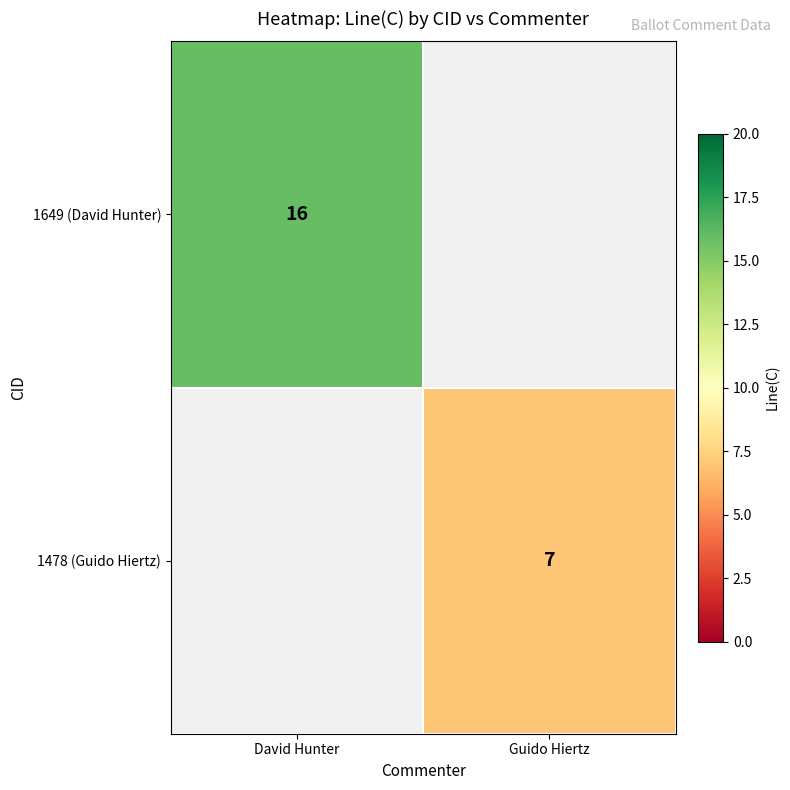

True or false: 1649 (David Hunter) has a value of 8 at David Hunter.

False